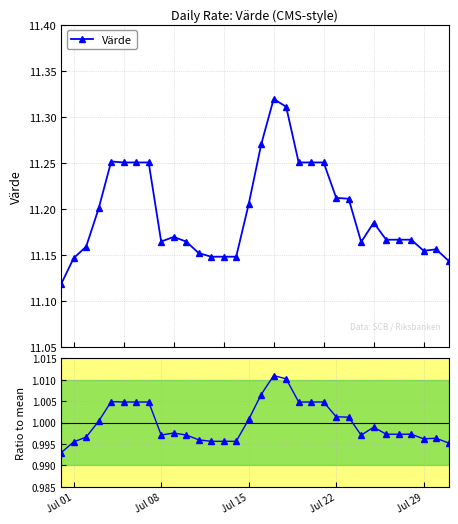

How many categories are shown in the chart?

32